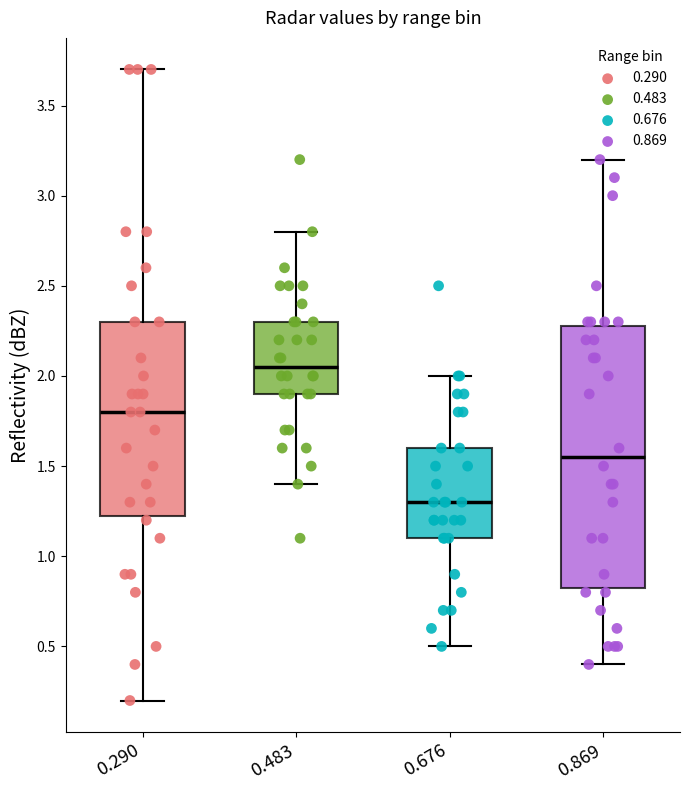

Reading left to right, read every box against the y-axis: the position of its median line, the range the box covers, and the ends of its whiskers. The values are not printed on the chart, so give them approximately, as read against the axis.

0.290: median 1.80, box 1.25 to 2.30, whiskers 0.20 to 3.70
0.483: median 2.05, box 1.90 to 2.30, whiskers 1.40 to 2.80
0.676: median 1.30, box 1.10 to 1.60, whiskers 0.50 to 2.00
0.869: median 1.55, box 0.85 to 2.30, whiskers 0.40 to 3.20